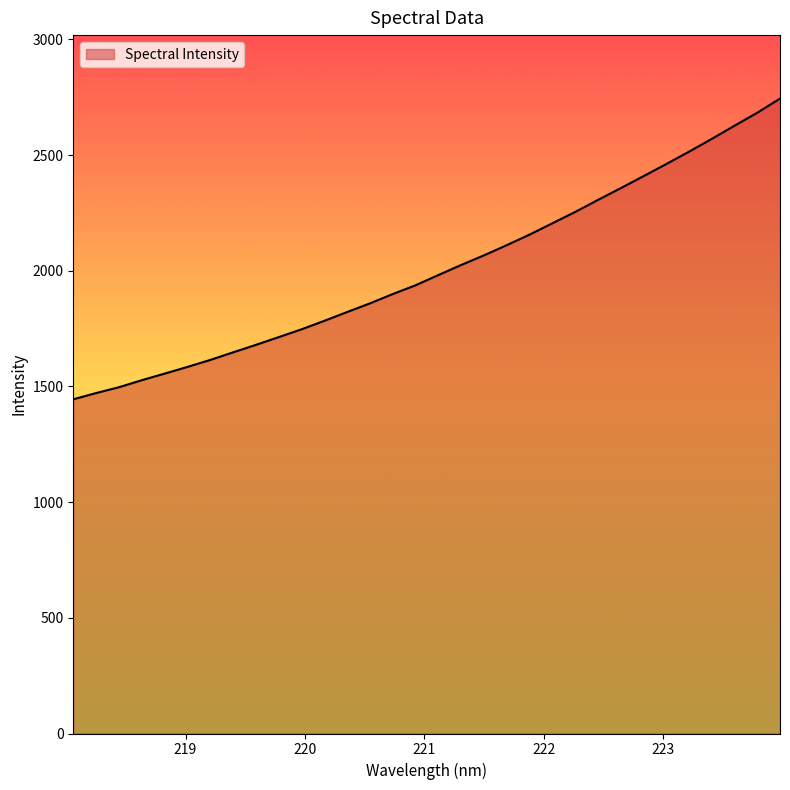

What is the sum of all values?

64244.8